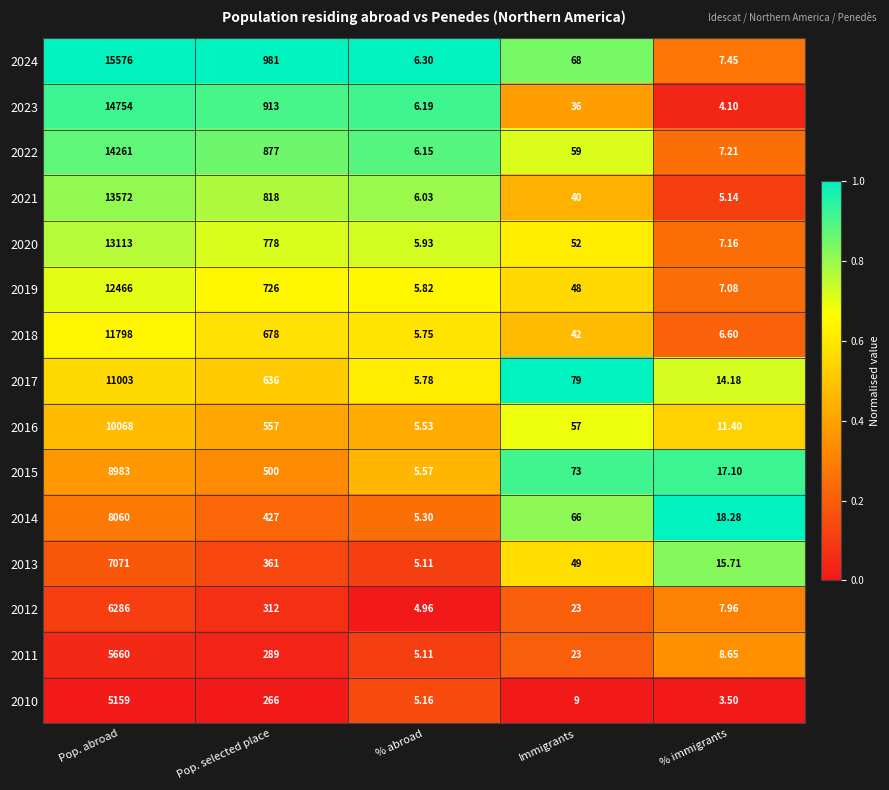

At which label does 2014 first exceed 66?

Pop. abroad